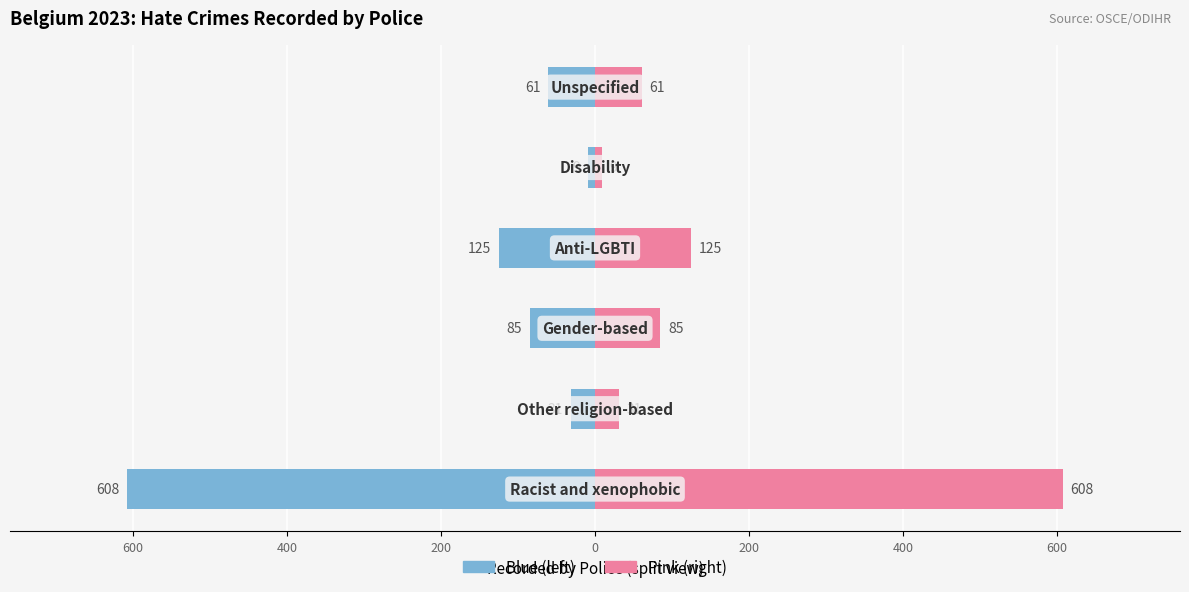

Is it true that Left (blue) equals -125.0 at 200?

True